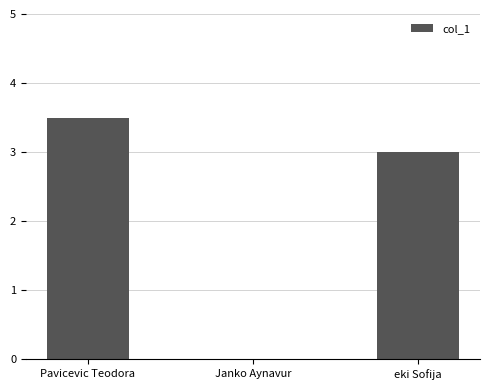

Between Janko Aynavur and Pavicevic Teodora, which is larger?

Pavicevic Teodora